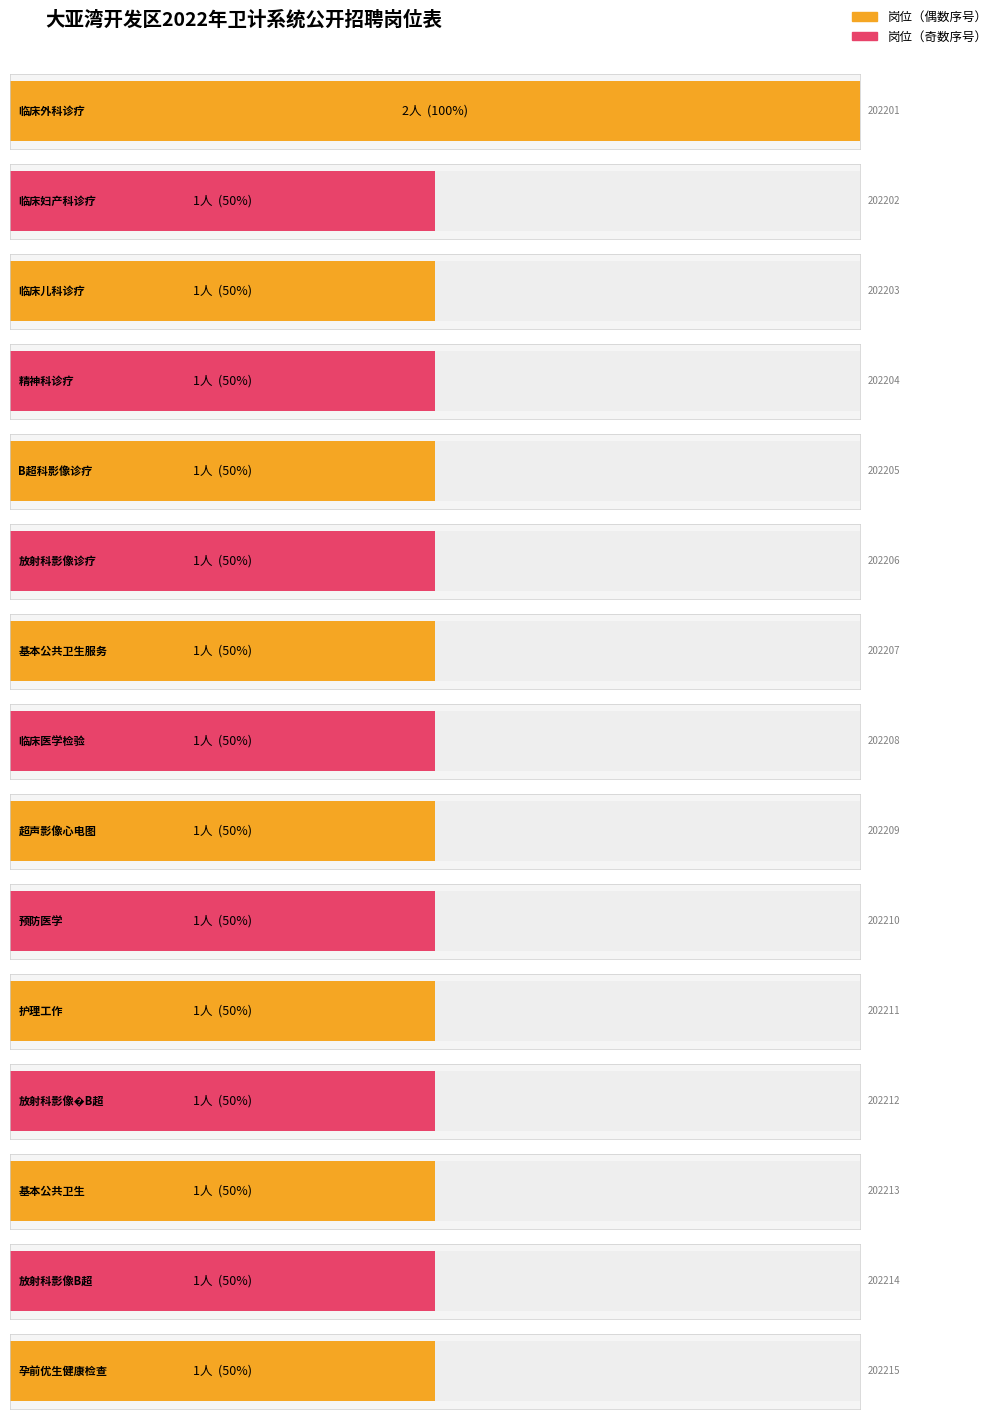

At which label is the value closest to 1?

202202